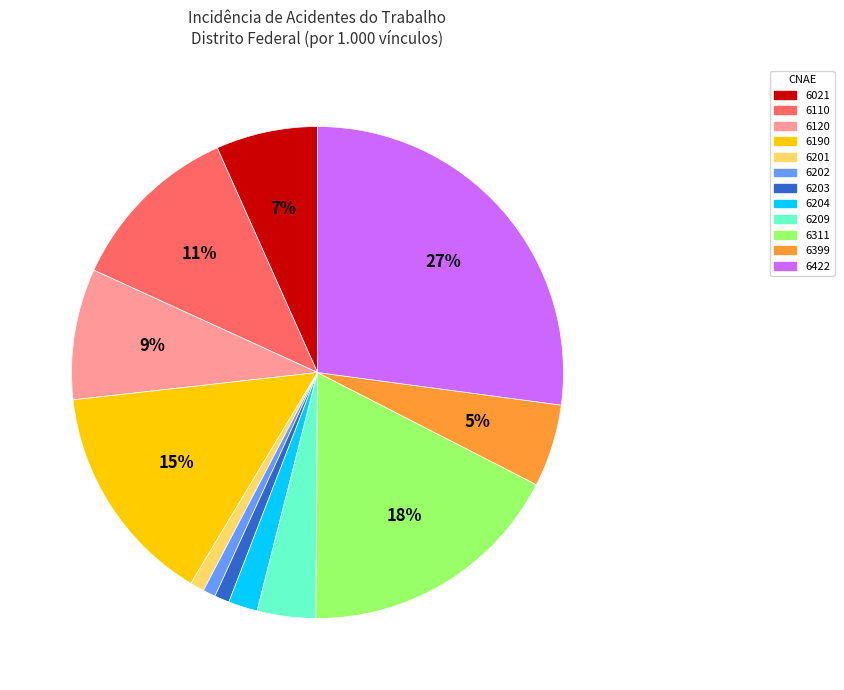

Is the sum of 6203 and 6422 greater than half?

No